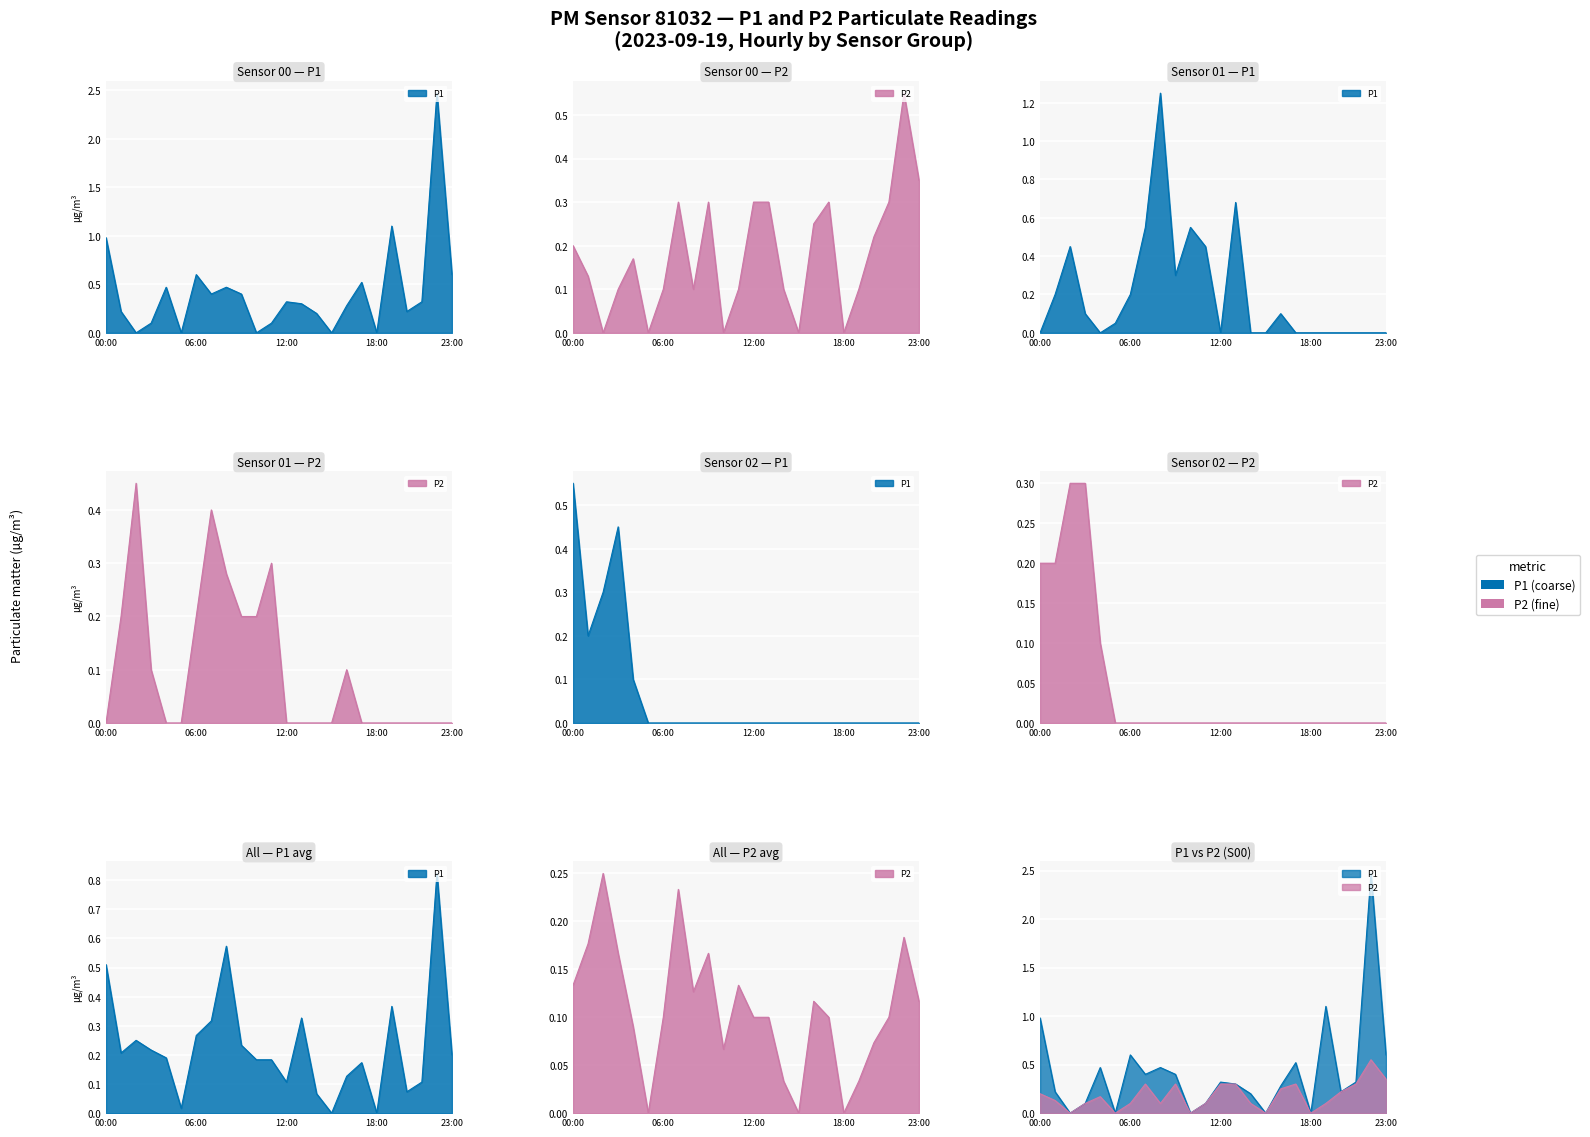

What are all the series names shown in the legend?

P1, P2